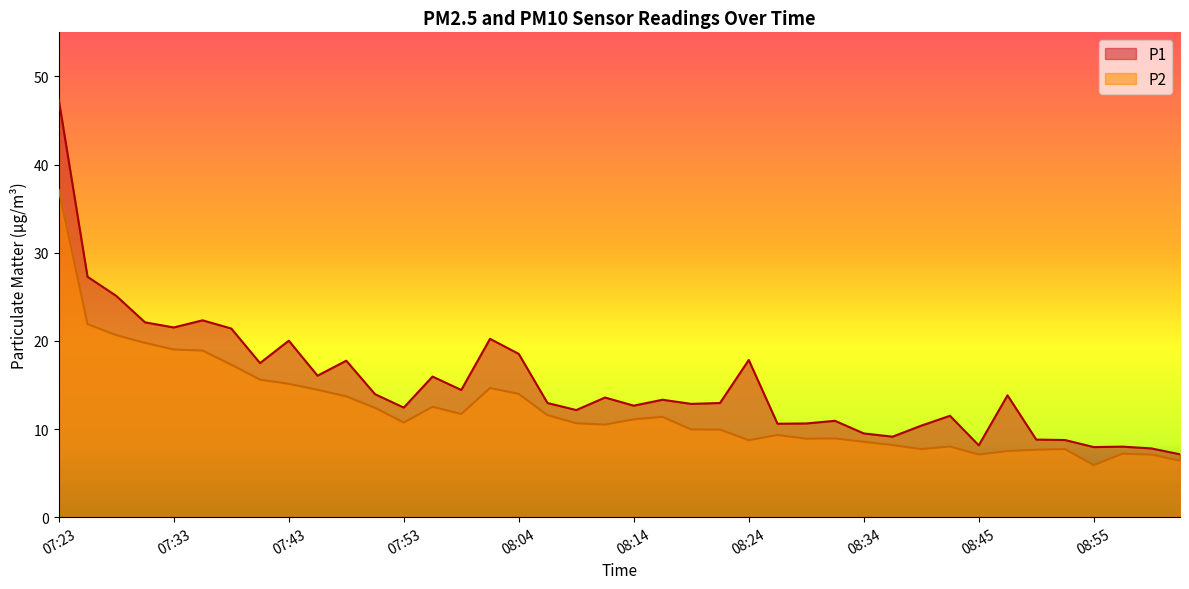

At which label is P2 closest to 21?

07:28